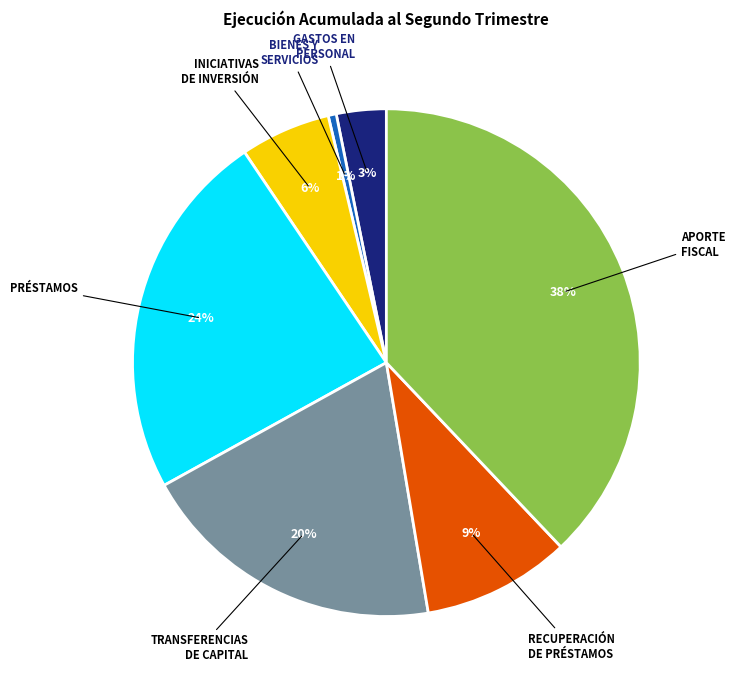

To the nearest percent, what is the difference between the largest and smallest slice percentages?

37%